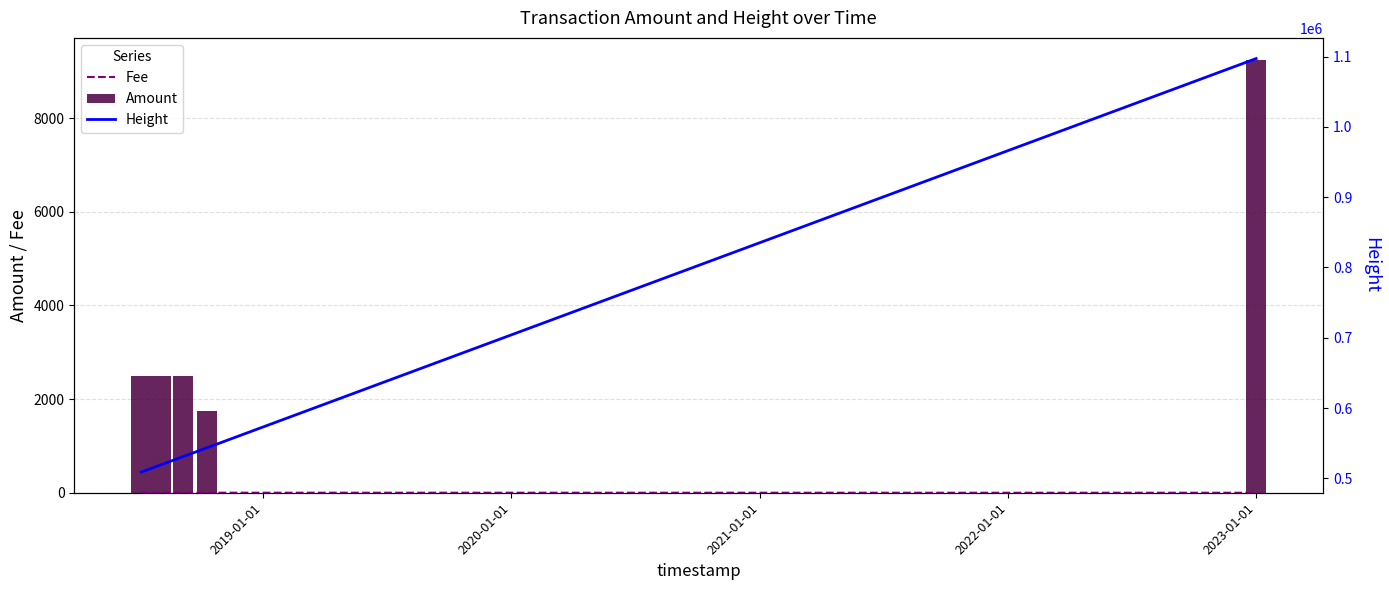

What is the difference between the maximum and minimum values in the Amount series?

7500.0